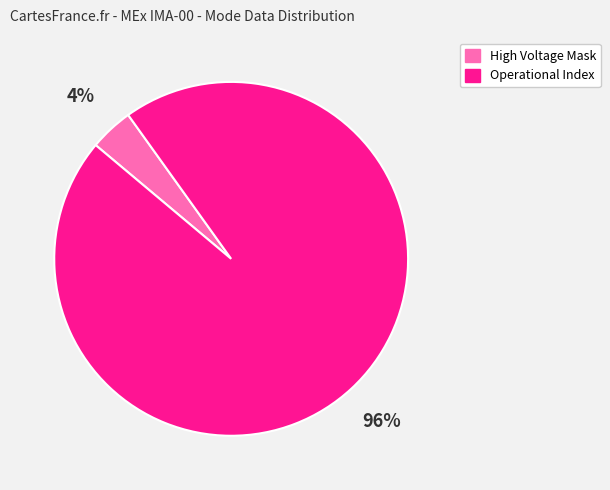

Does any single category account for the majority?

Yes